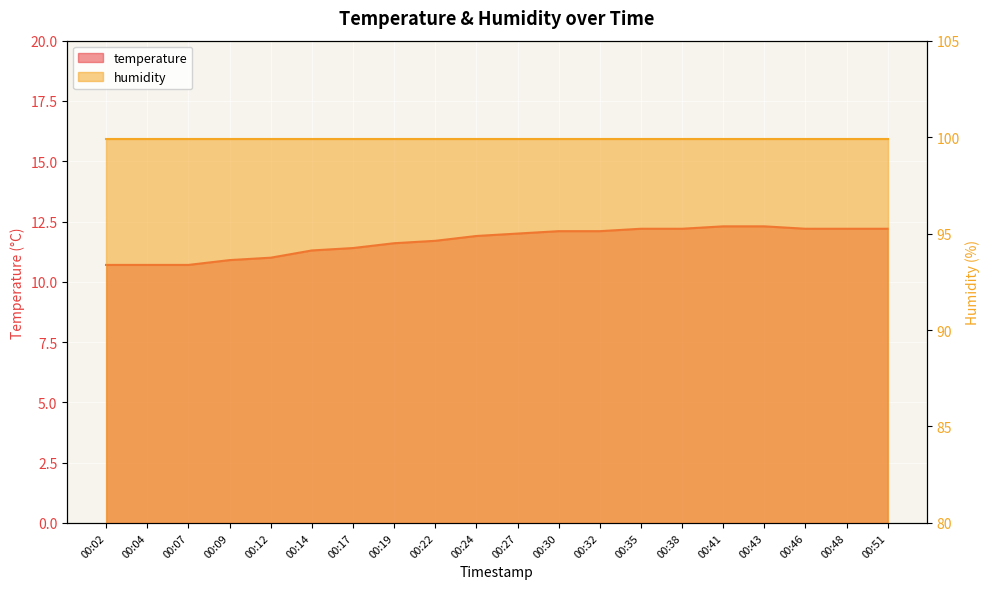

Count the number of values greater than 12.

9